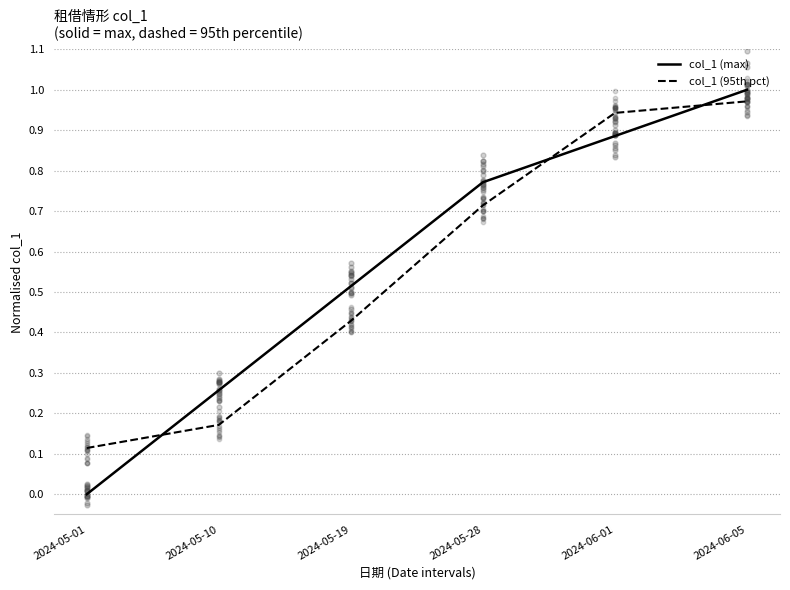

Is the value of col_1 (max) at 2024-05-10 greater than the value of col_1 (95th pct) at 2024-06-05?

No